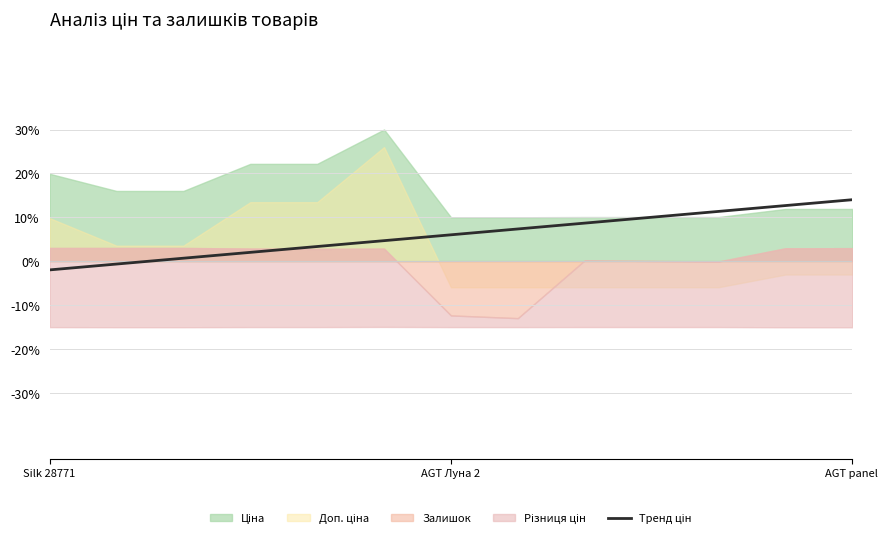

List the labels in order of value, smallest first.

Silk 28771, AGT Луна 2, AGT panel , 3, 4, 5, 6, 7, 8, 9, 10, 11, 12